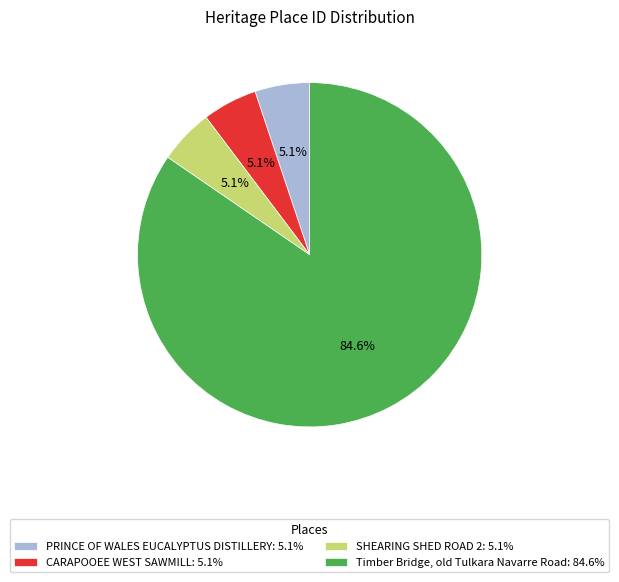

Approximately how many times larger is the value at CARAPOOEE WEST SAWMILL: 5.1% compared to PRINCE OF WALES EUCALYPTUS DISTILLERY: 5.1%?

1.0